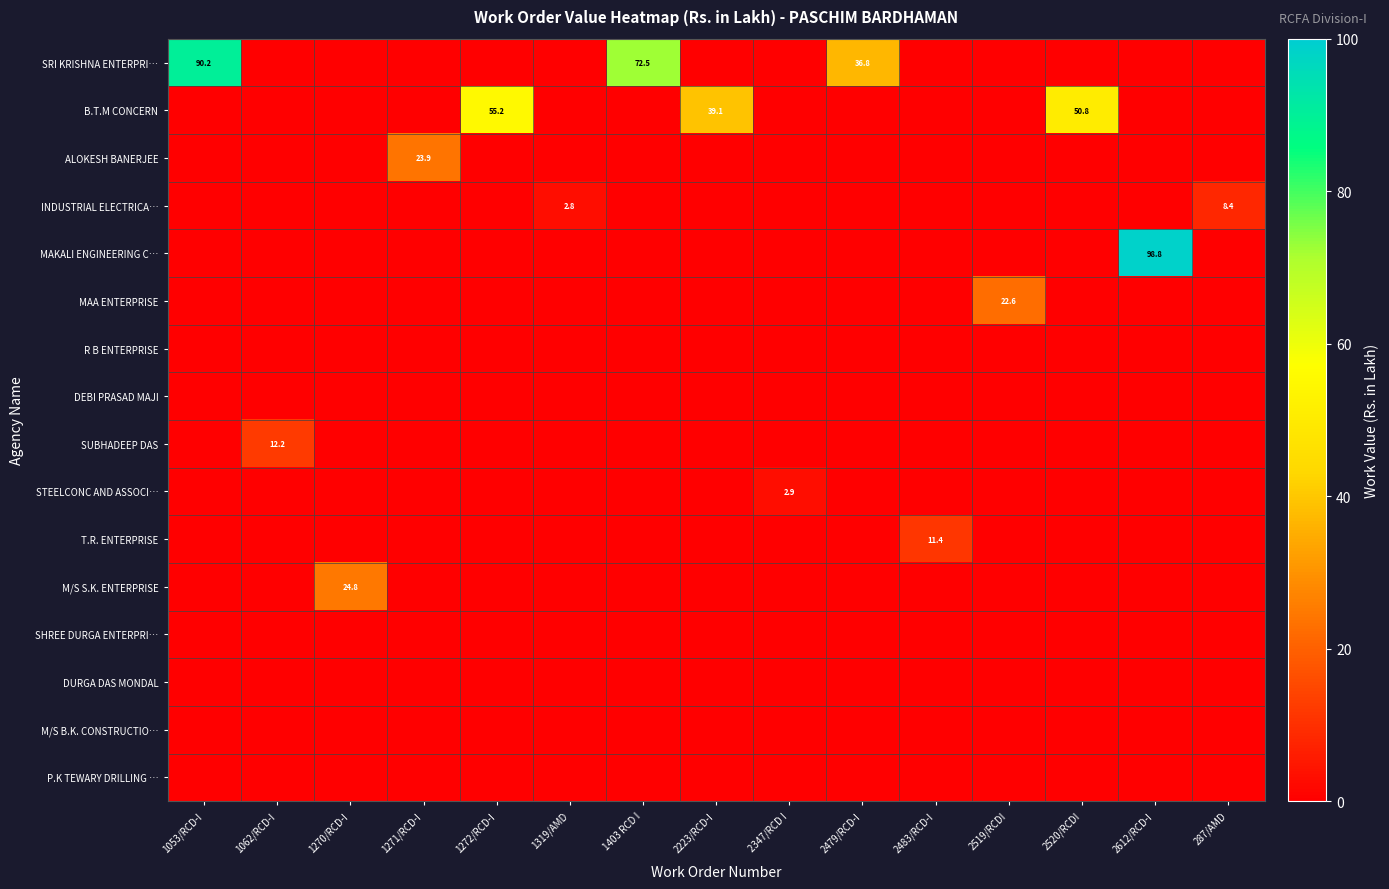

How many series are shown in this chart?

16